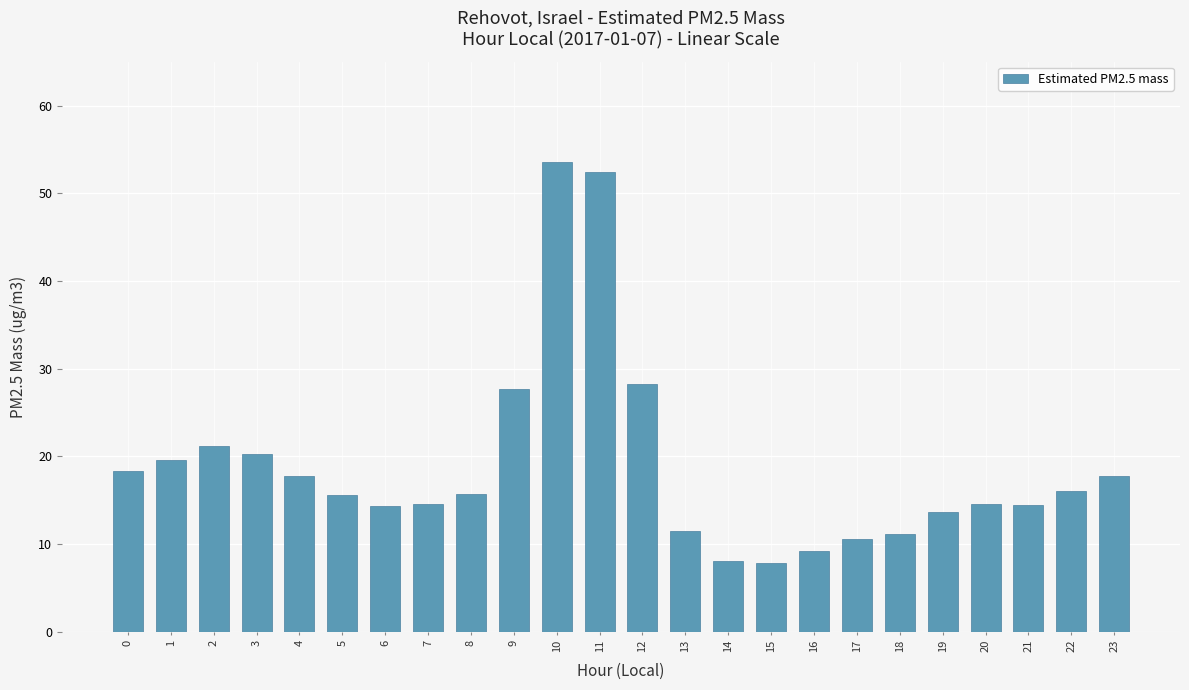

What is the maximum value shown in the chart?

53.6